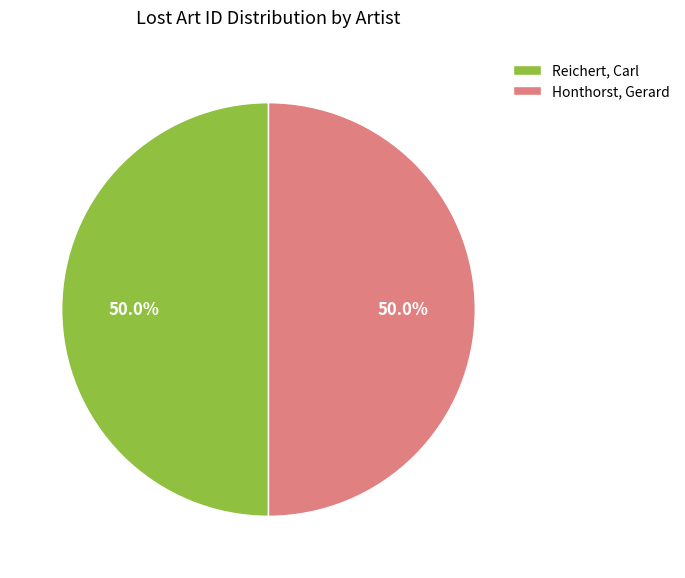

What is the total percentage of Honthorst, Gerard and Reichert, Carl?

100.0%